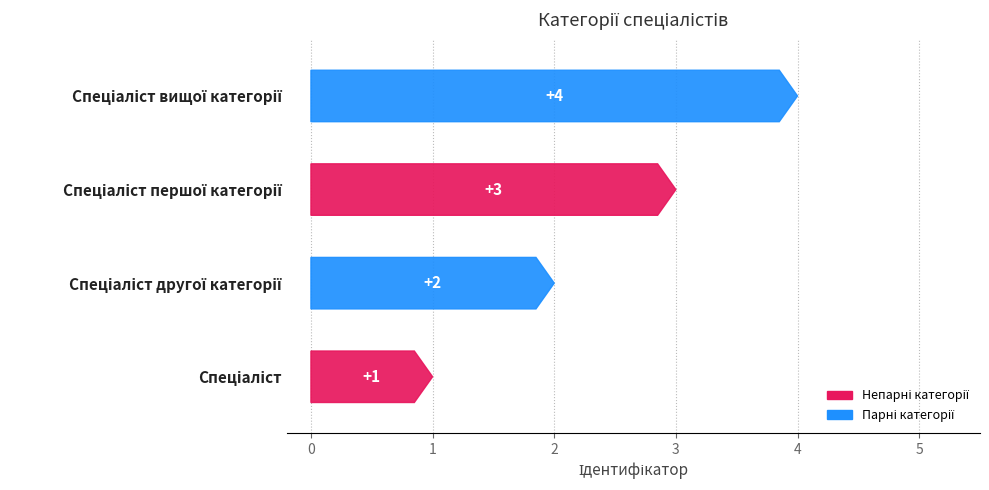

What is the difference between the second highest and minimum values?

2